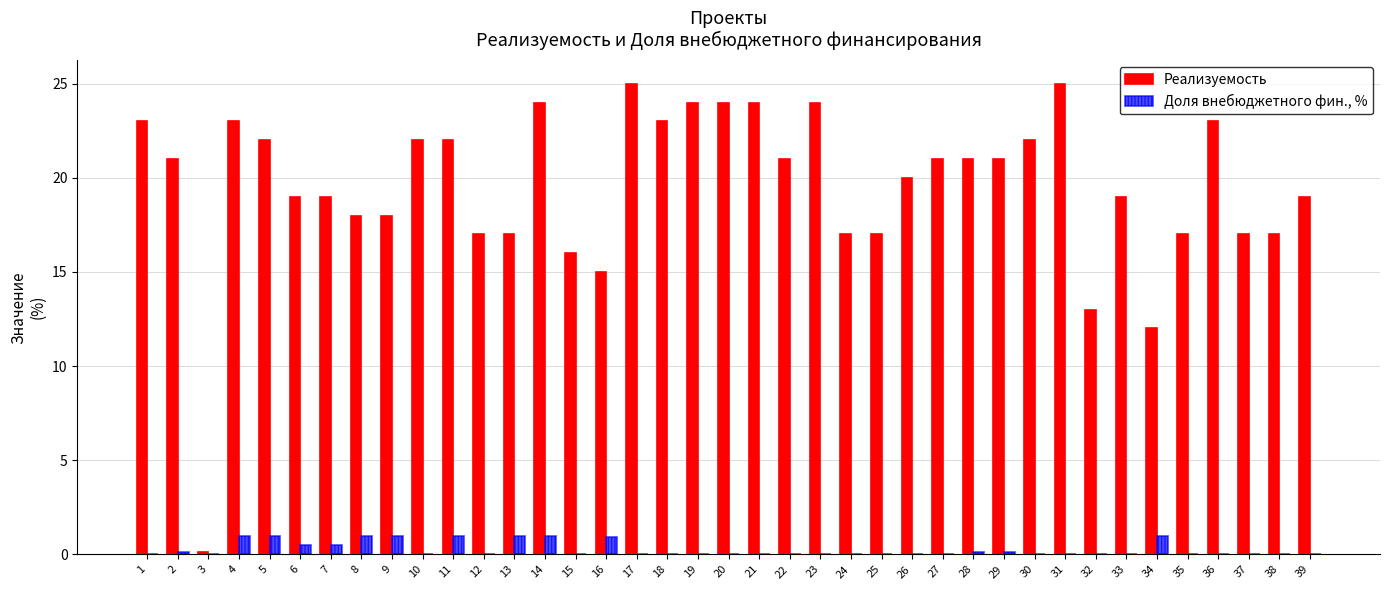

Which series has the largest total across all categories?

Реализуемость